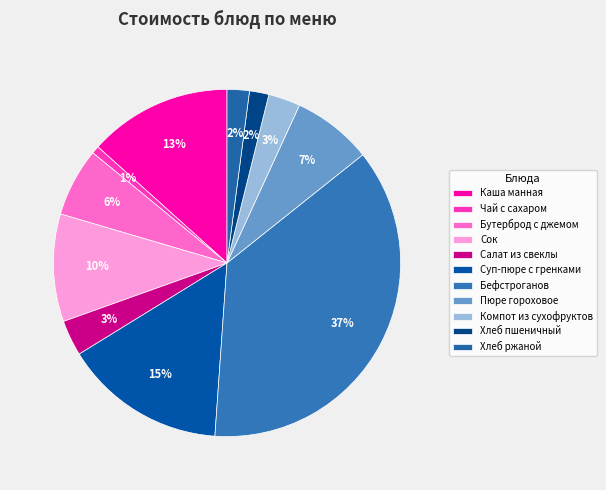

To the nearest percent, what portion does Каша манная represent?

13%